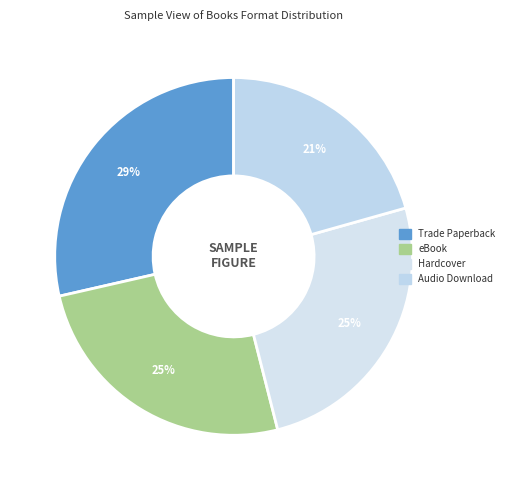

Count the number of slices in the pie.

4